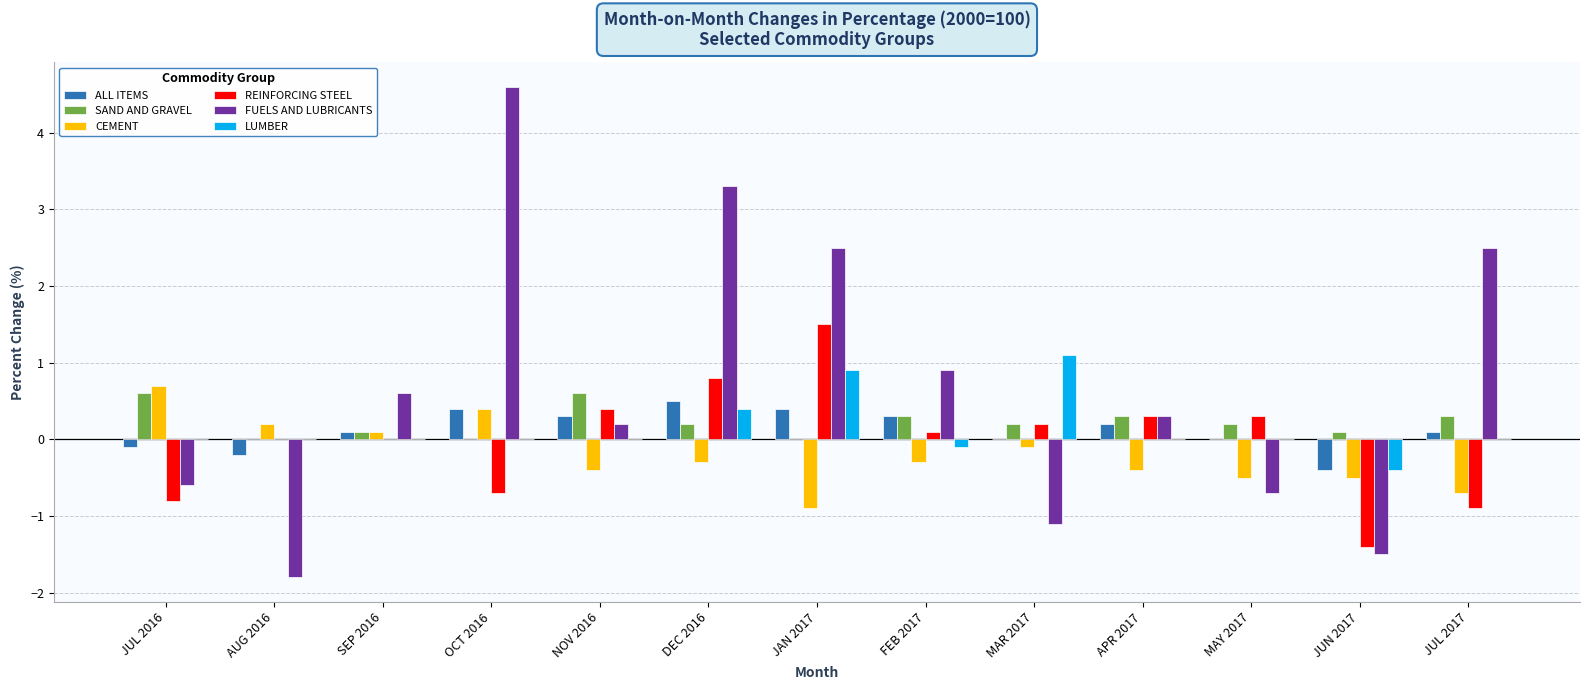

Between JUL 2016 and JUL 2017, which series saw the biggest shift?

FUELS AND LUBRICANTS